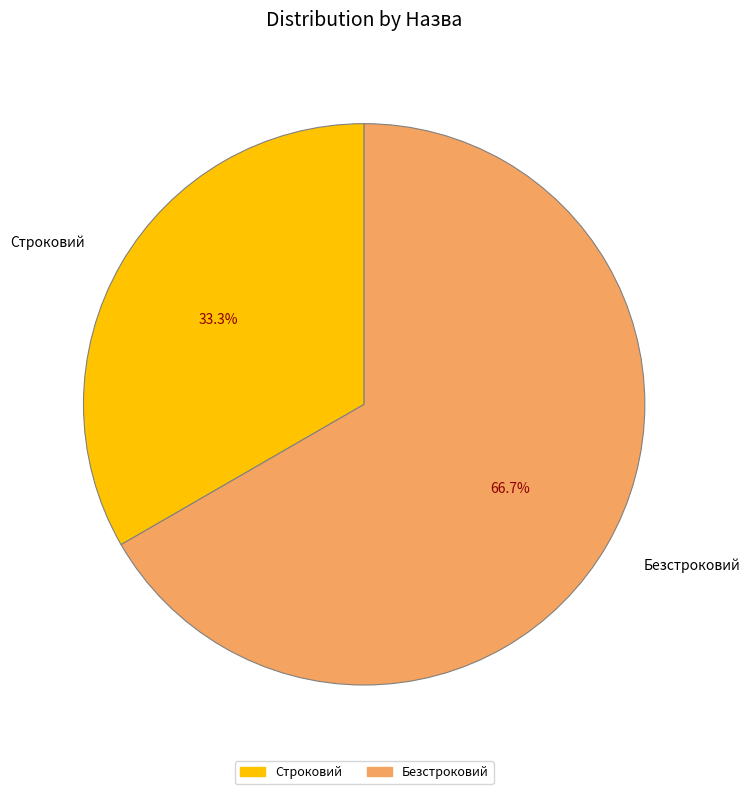

What portion of the pie excludes Безстроковий?

33.3%